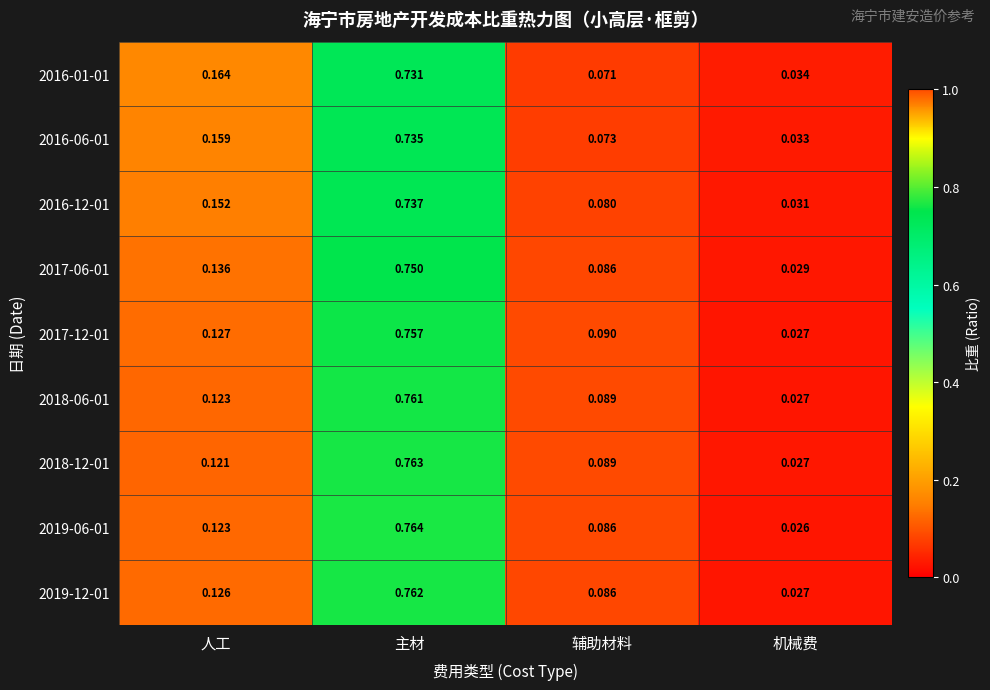

Count the number of categories in the chart.

4